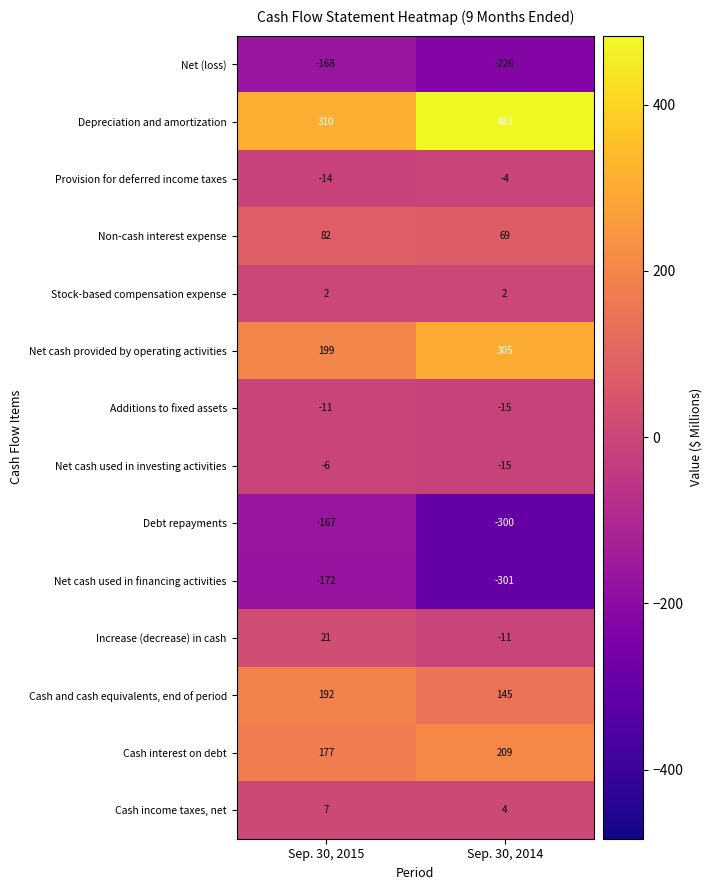

What is the average value of the Increase (decrease) in cash series?

5